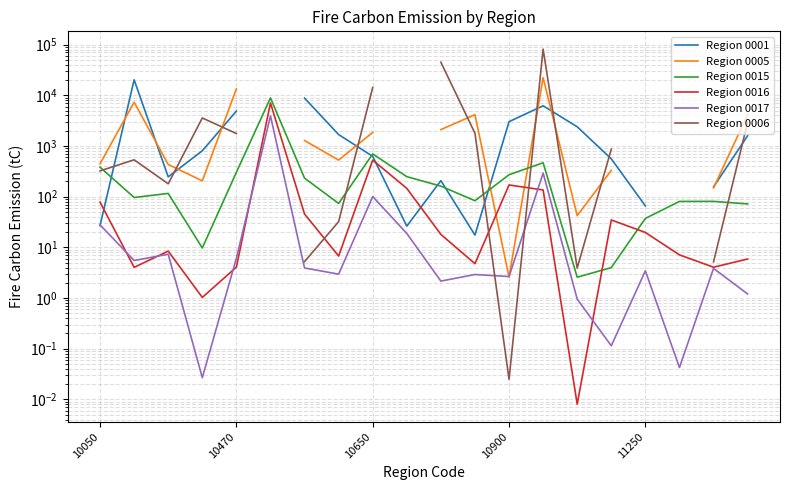

What is the value of the Region 0005 point at the 19th from the left?

149.2